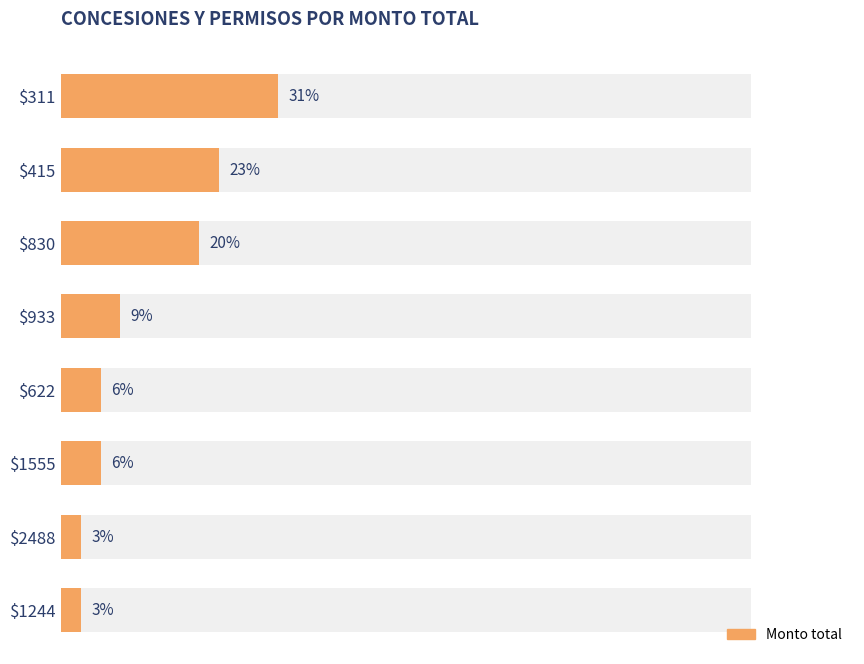

The chart shows a value of 4.5 at $1244. True or false?

False